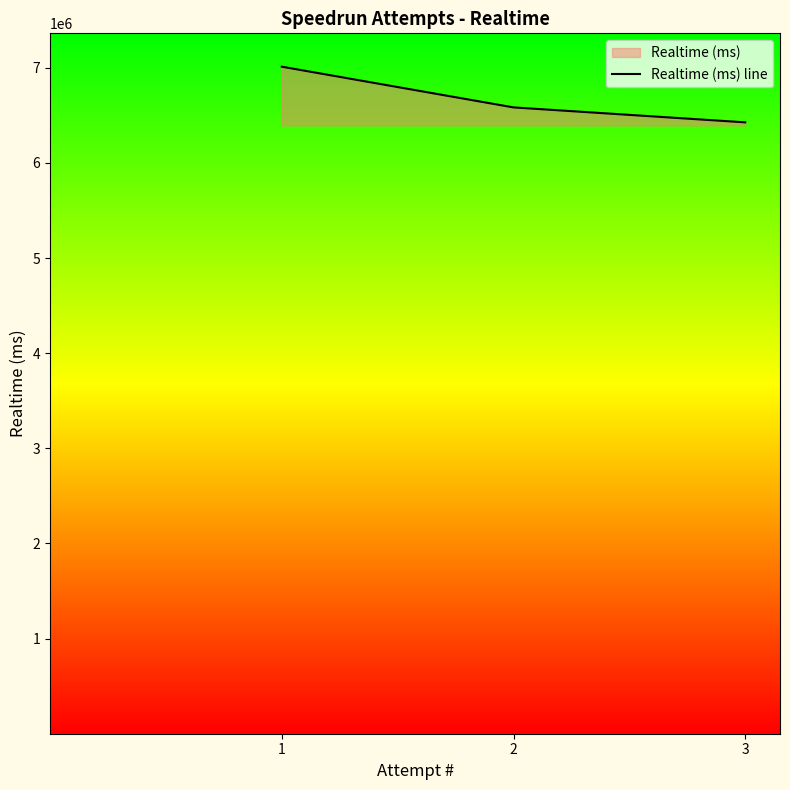

What is the smallest value displayed?

6425935